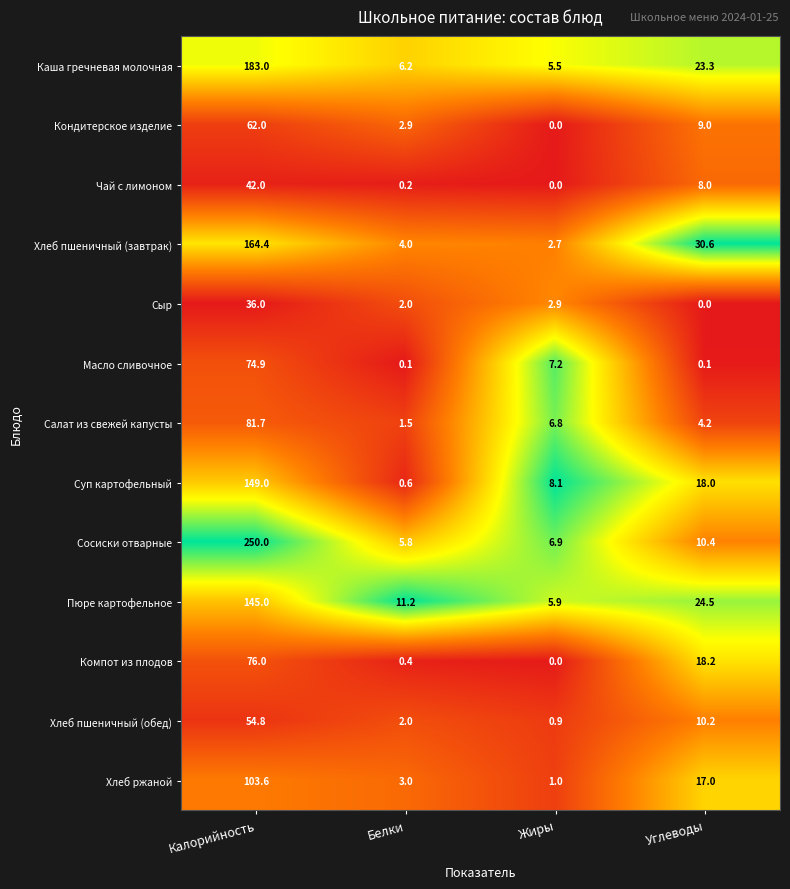

Which series has the largest total across all categories?

Сосиски отварные